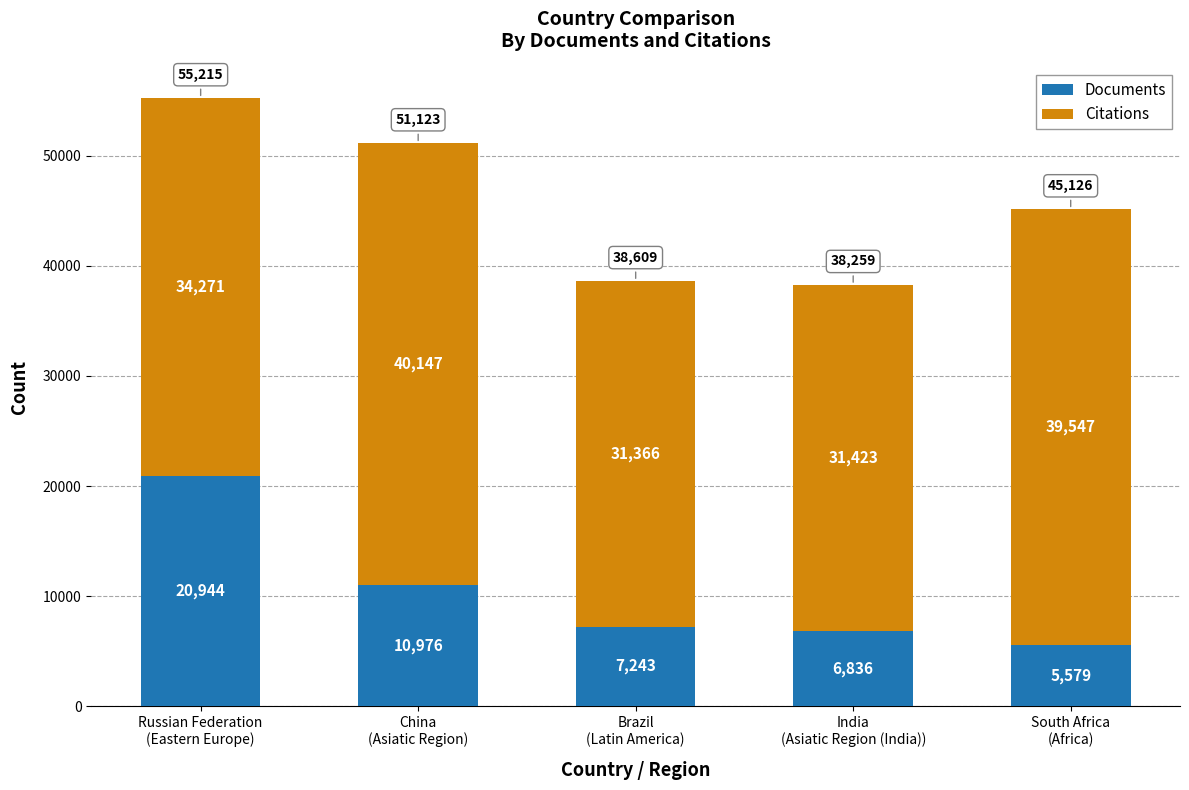

How many series are shown in this chart?

2